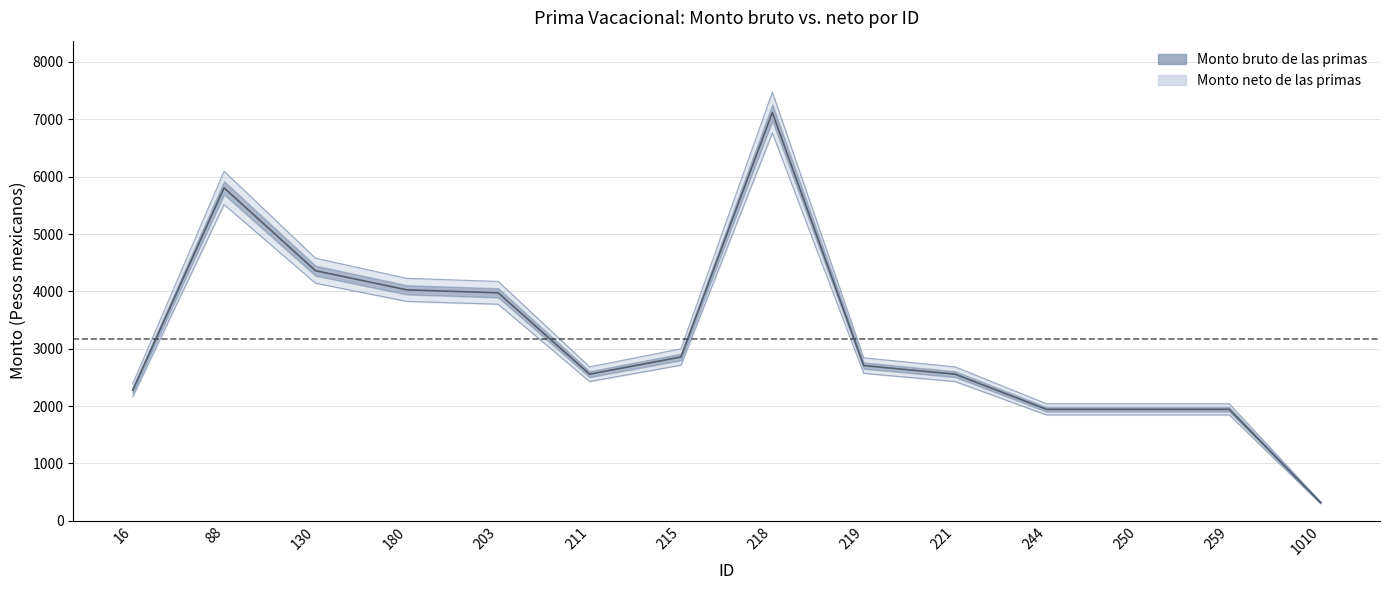

Is it true that Monto bruto de las primas equals 5805.3 at 88?

True